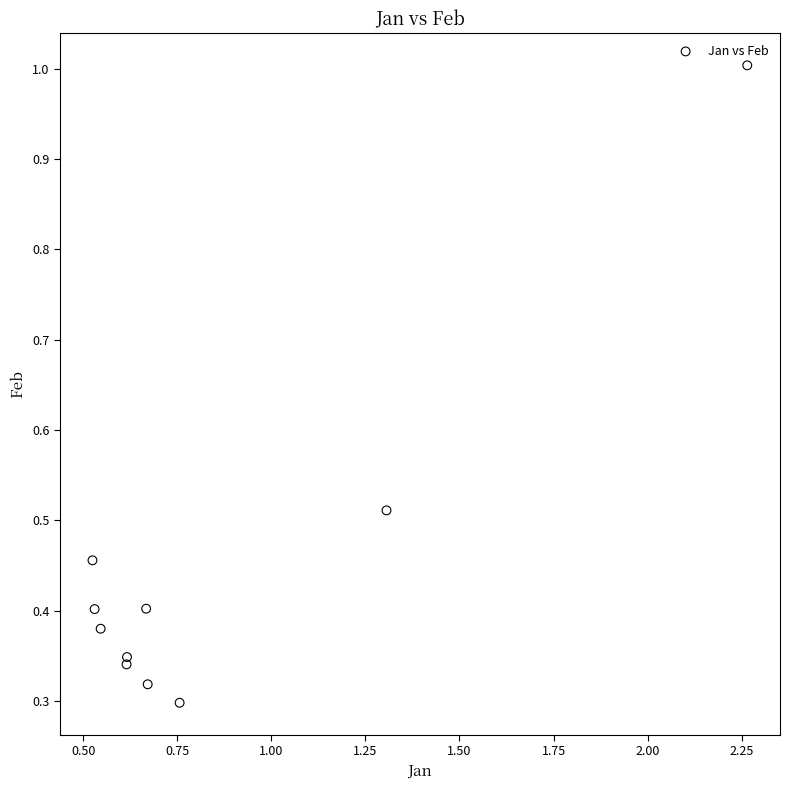

What is the range of X values (max minus min)?

1.7